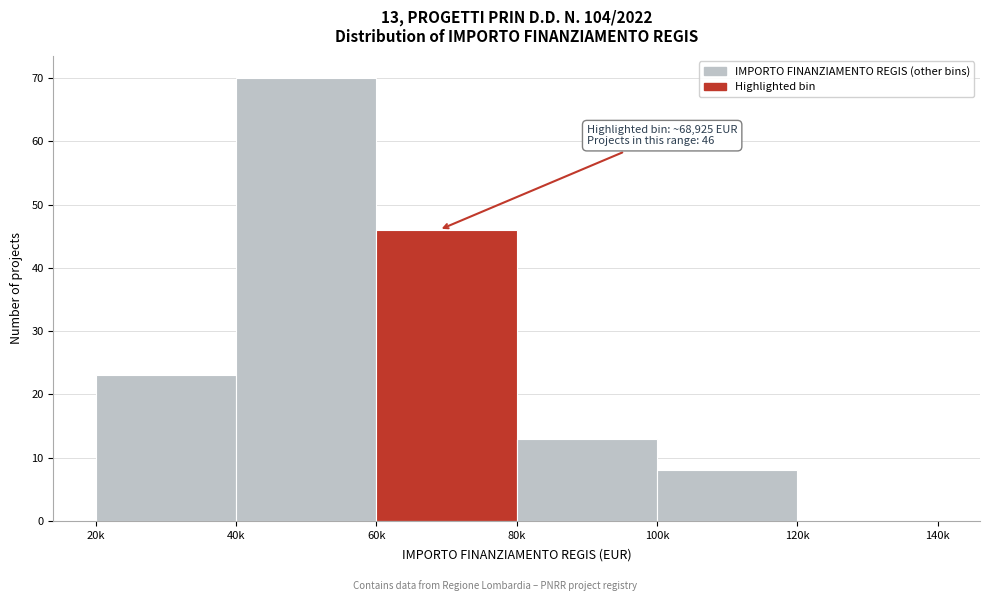

Reading right to left, list all the values displayed in this chart.

120k=0	100k=8	80k=13	60k=46	40k=70	20k=23